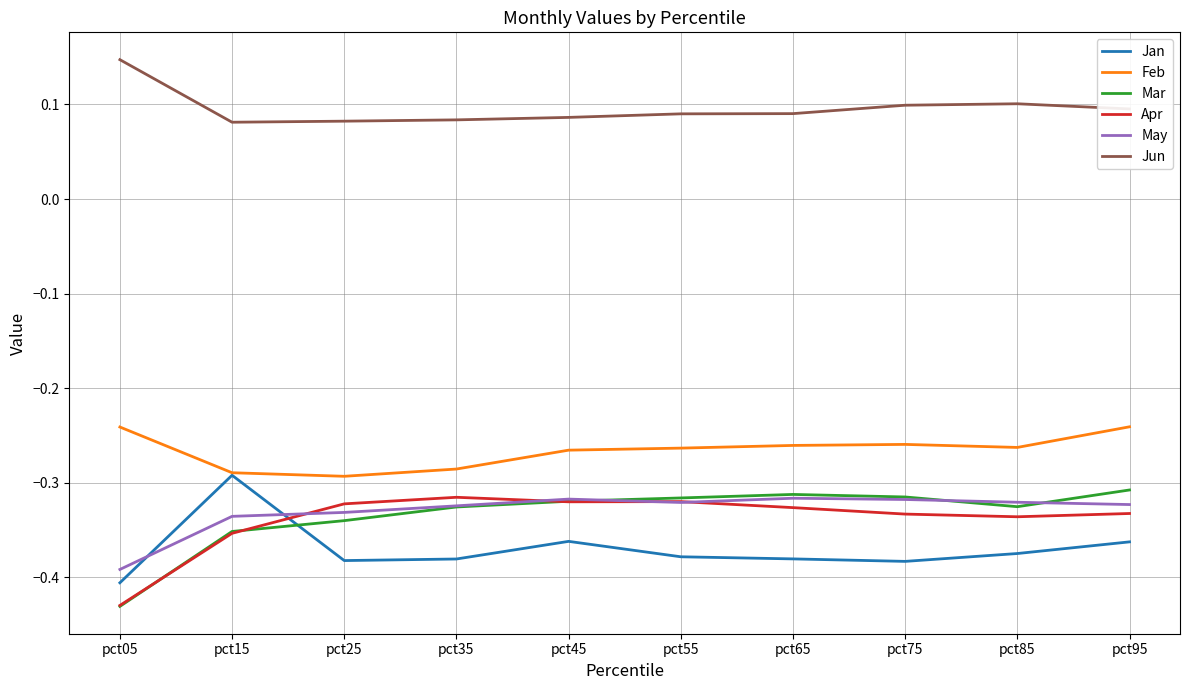

Which series has the largest range (max minus min)?

Mar